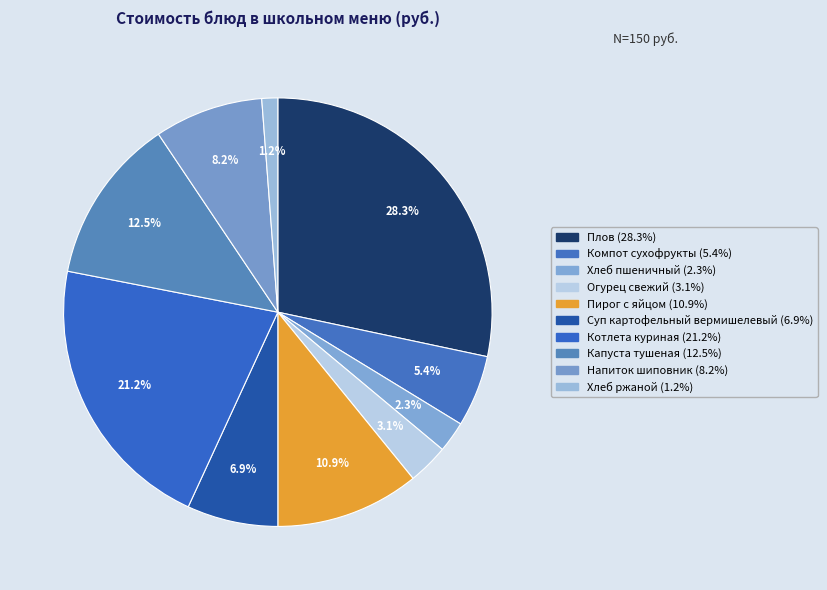

How many segments does this pie chart have?

10